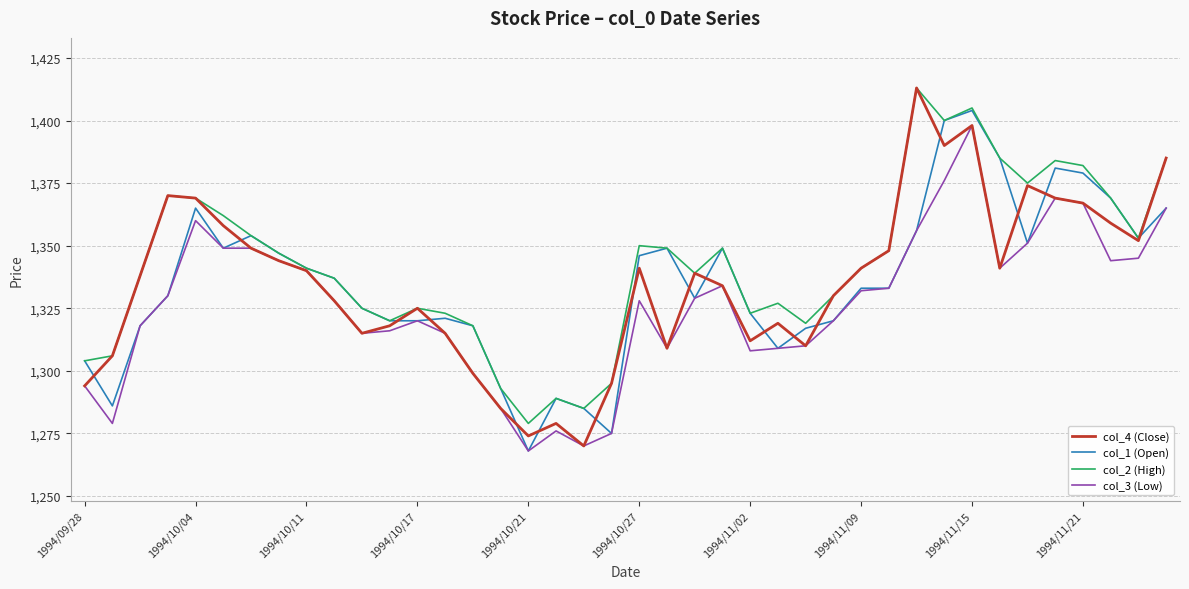

What is the sum of all col_1 (Open) values?

53396